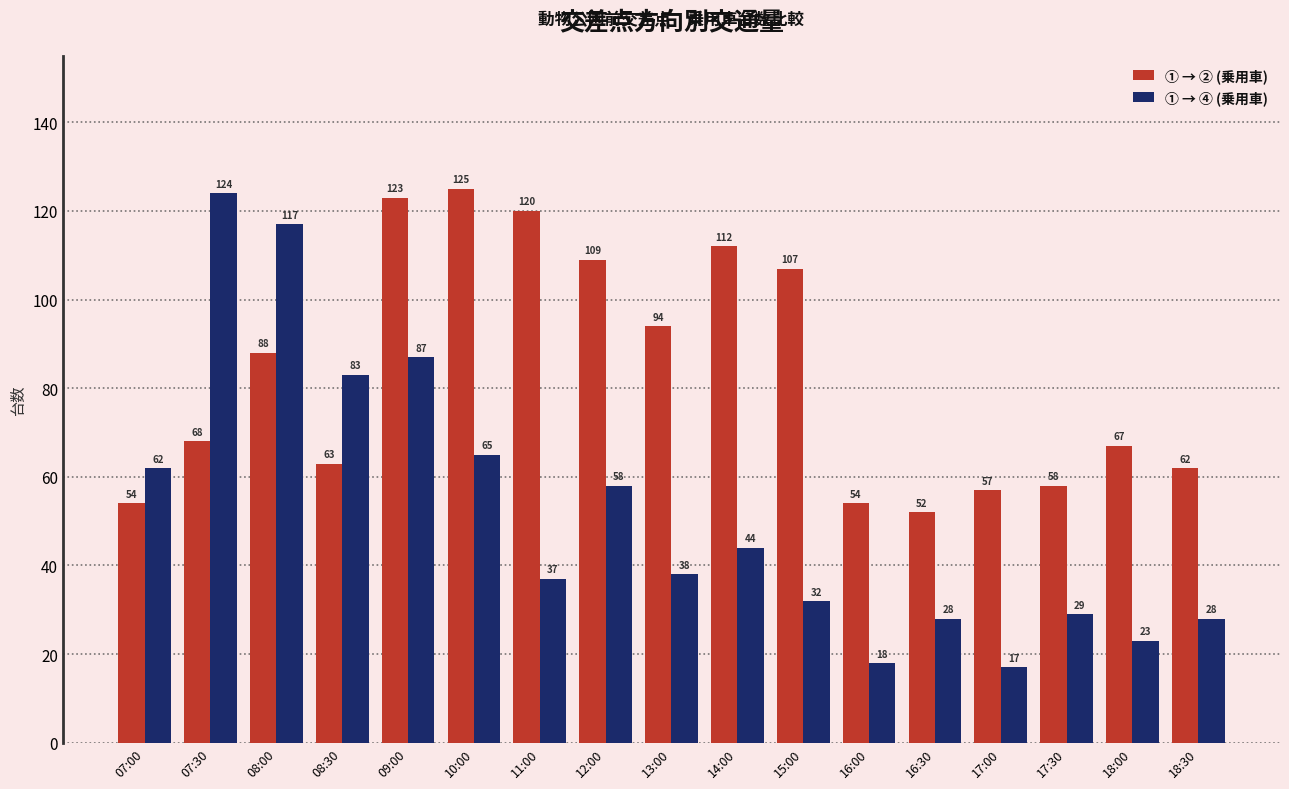

How many categories are shown in the chart?

17